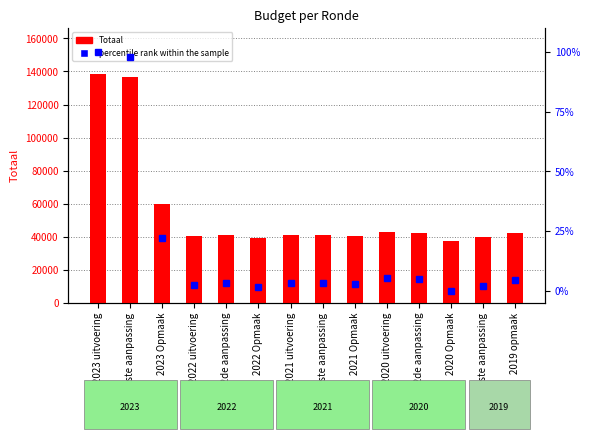

How many categories are shown in the chart?

14